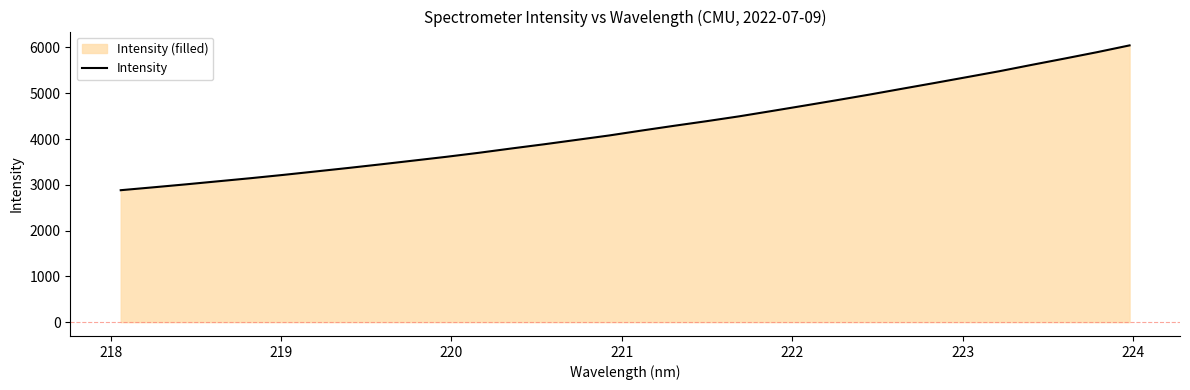

What is the greatest value displayed?

6046.1